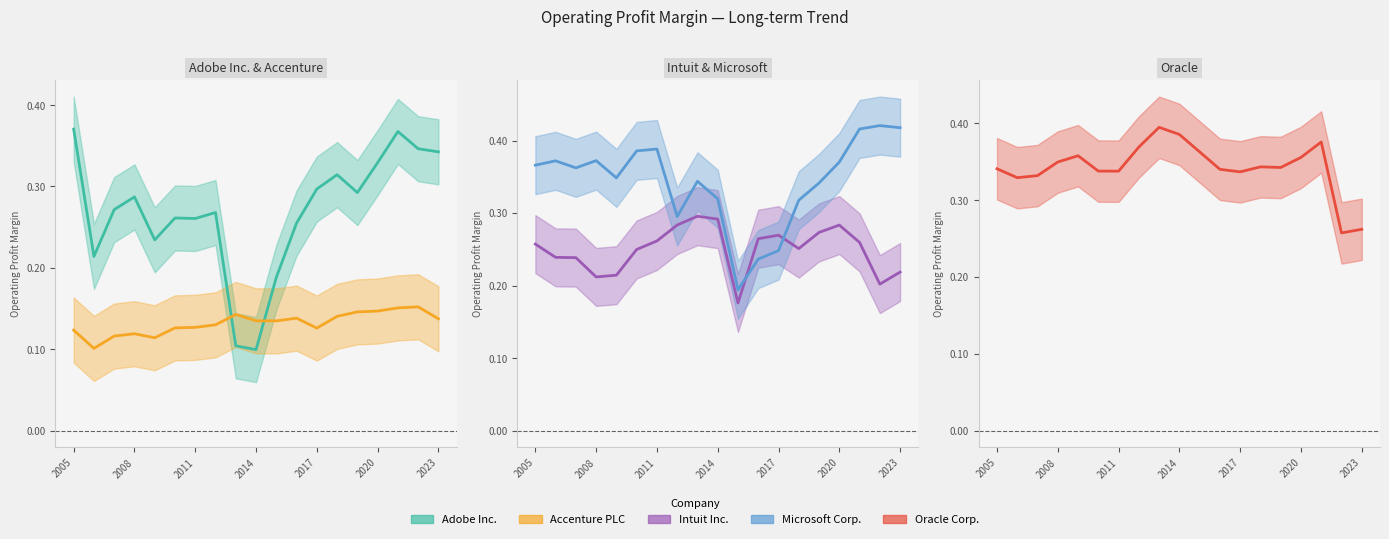

Does the chart display data point markers on the line(s)?

No